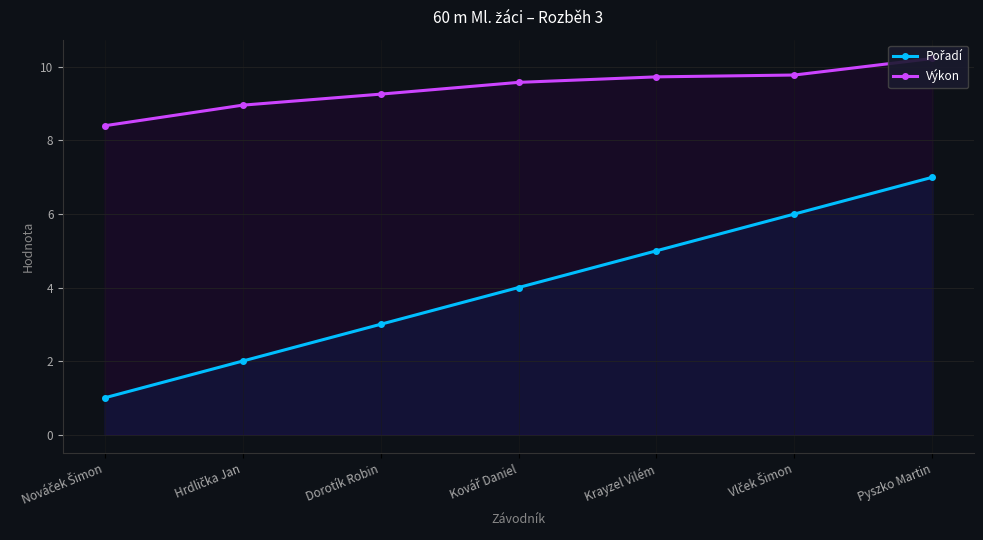

Where is Pořadí nearest to the value 4?

Kovář Daniel